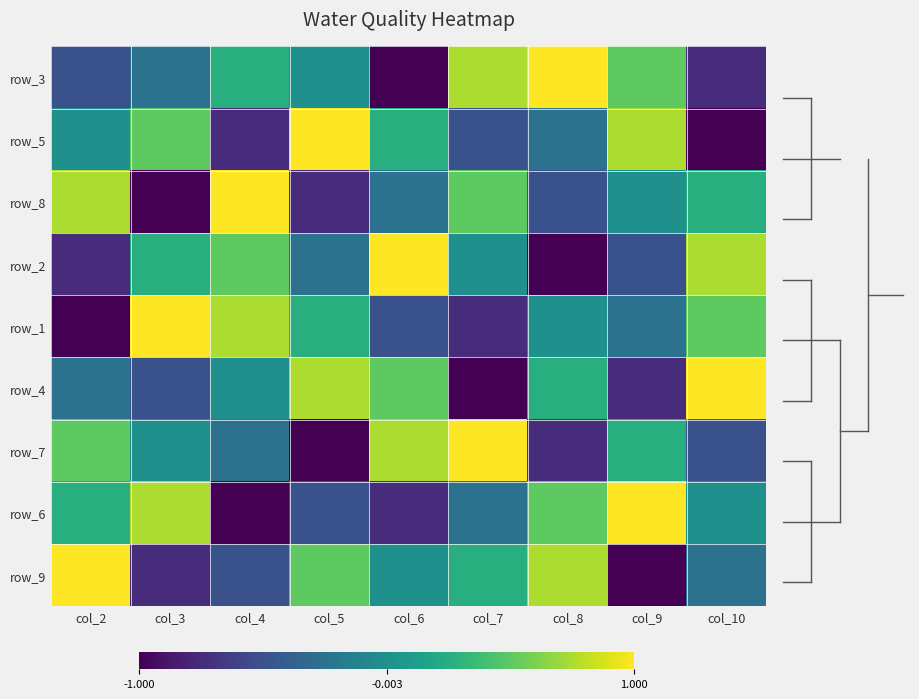

The value of row_5 at col_3 is 5. True or false?

False